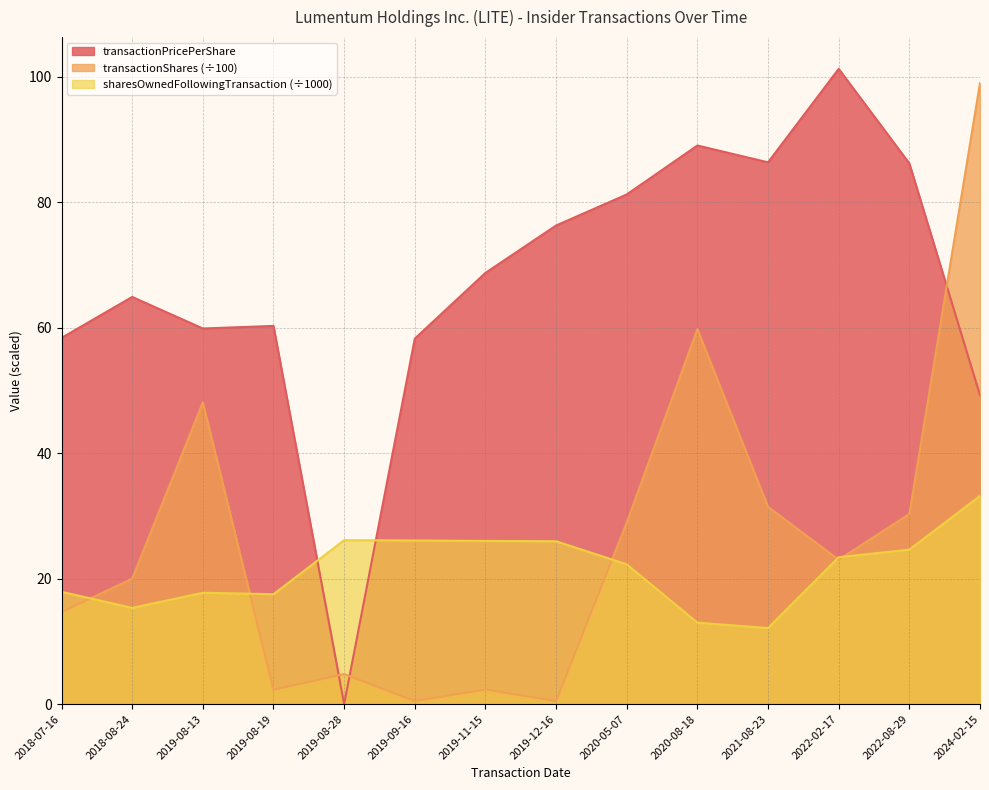

Which has a higher value, 2021-08-23 or 2018-07-16?

2021-08-23